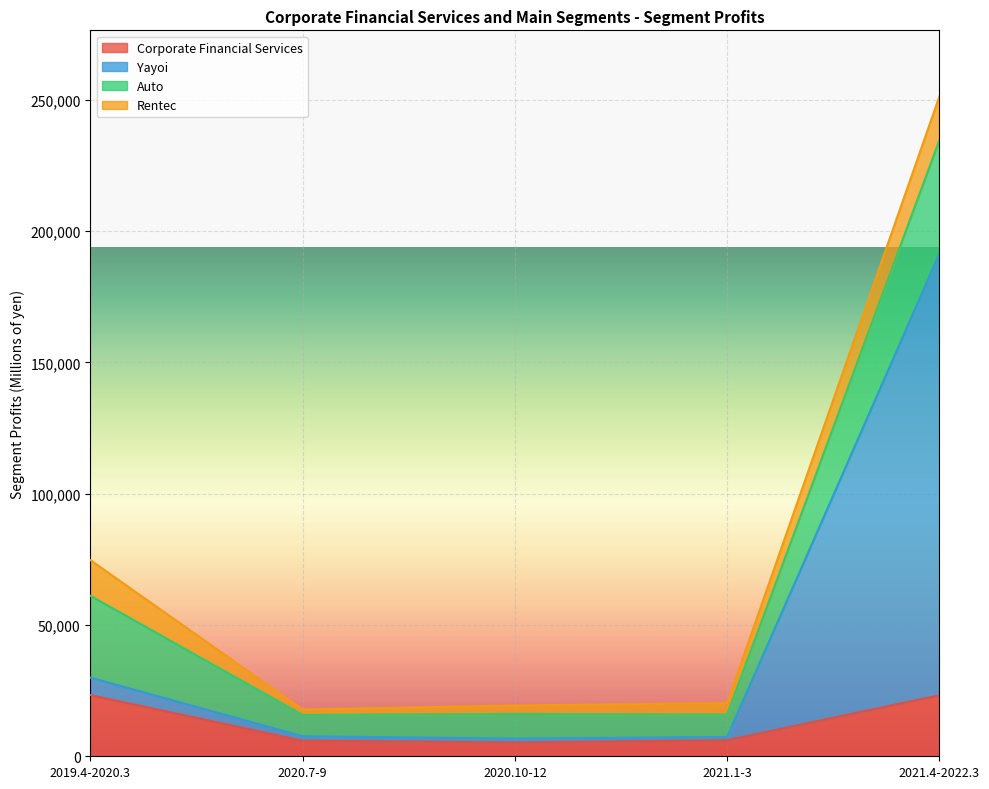

What is the highest value of the Corporate Financial Services series?

23303